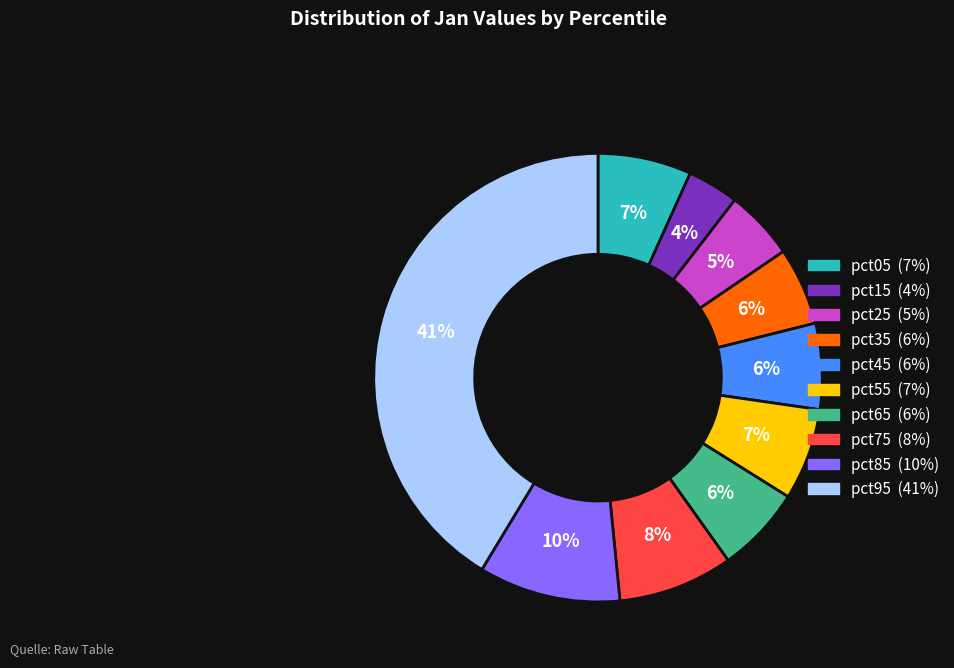

Which slice is the largest?

pct95